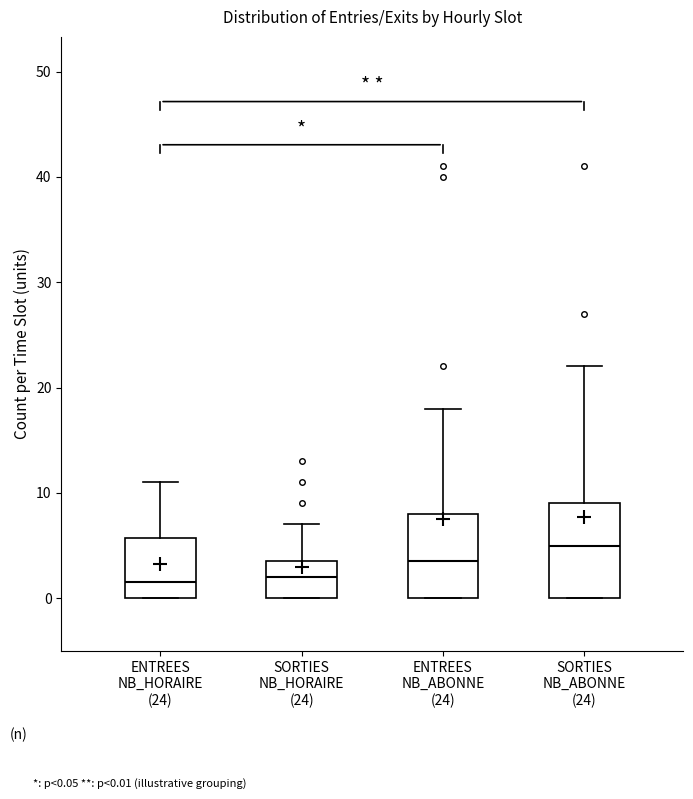

Which box's median line is the highest?

SORTIES NB_ABONNE